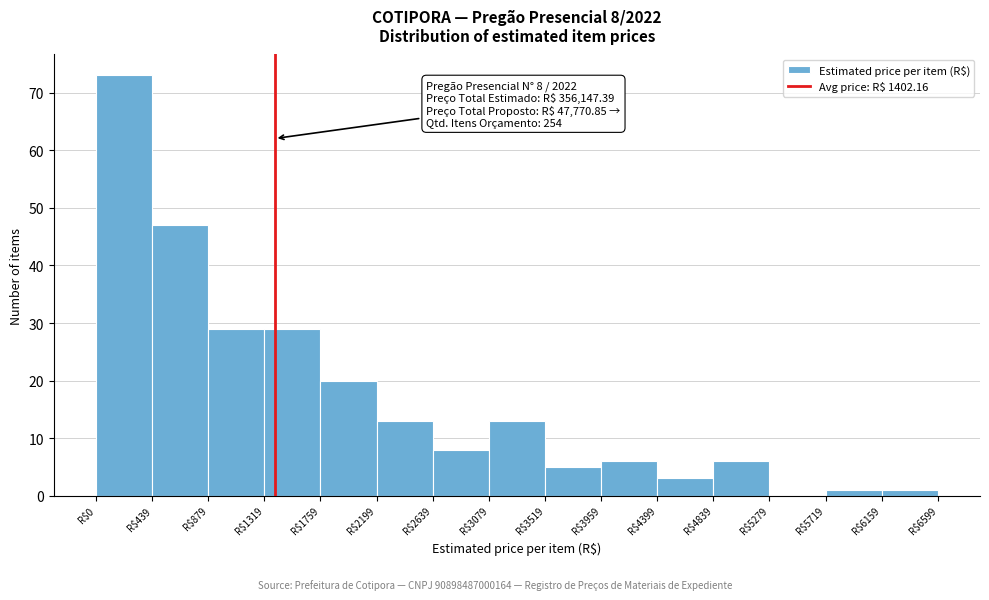

Over which range of the x-axis is the bar tallest?

0 to 450